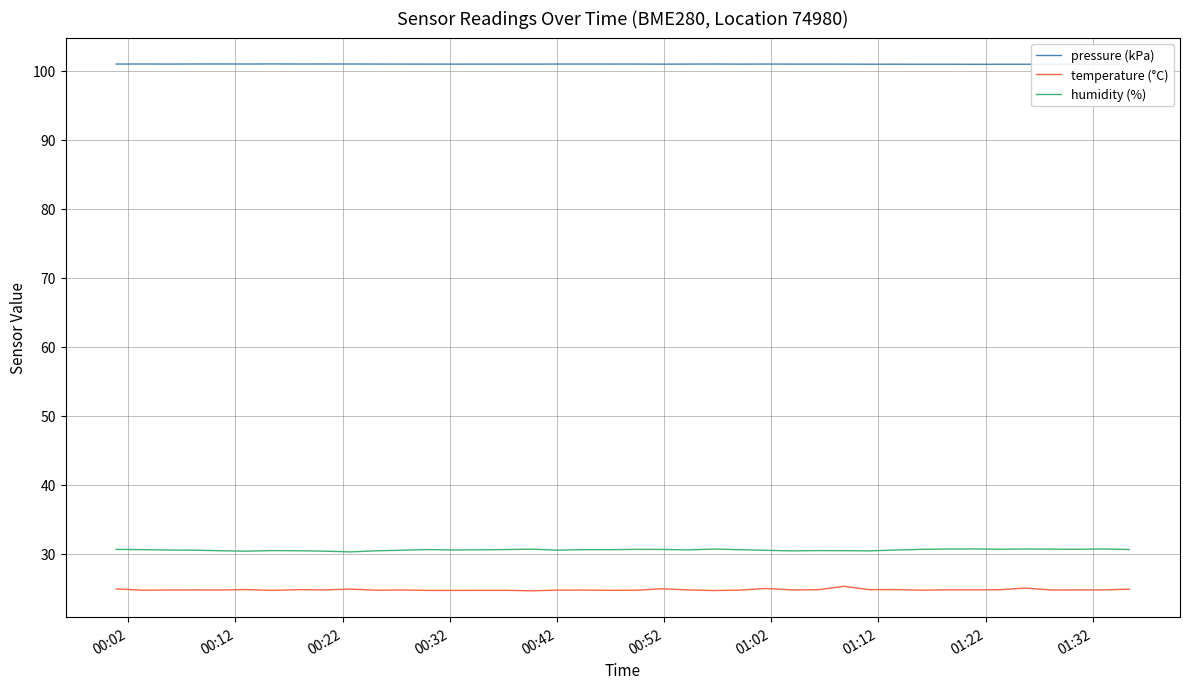

Rank the series by their maximum value, from highest to lowest.

pressure (kPa), humidity (%), temperature (°C)